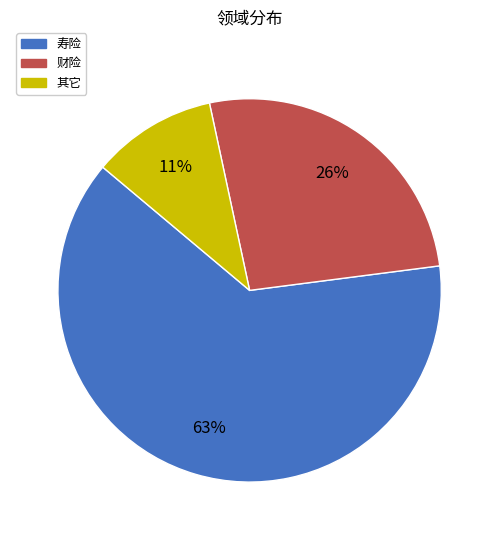

Is there a majority slice in this chart?

Yes